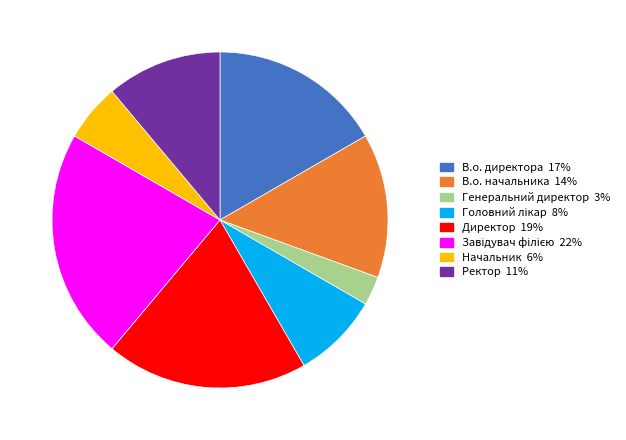

Is it true that Начальник is 14% of the pie?

False